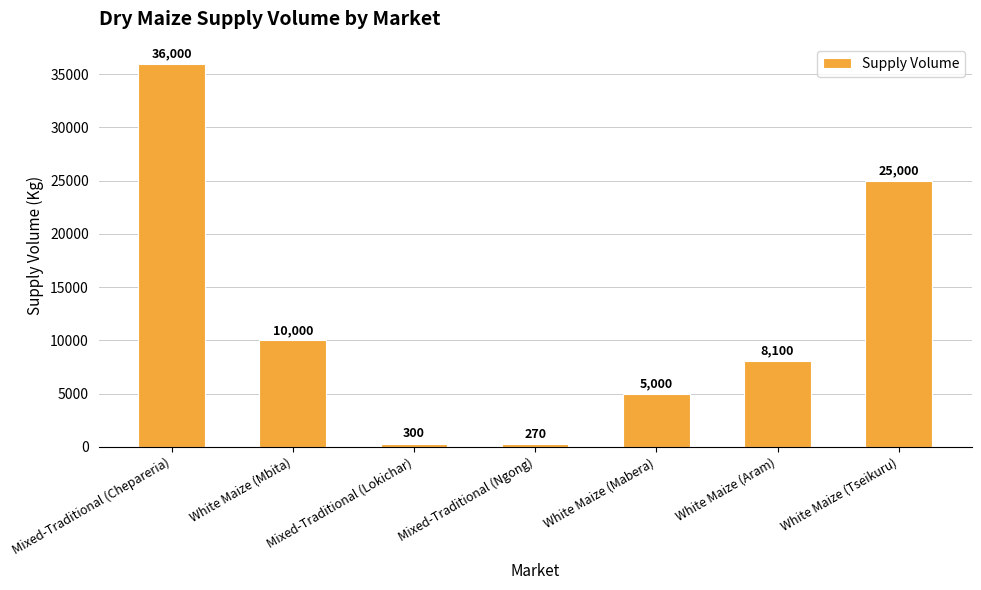

Rank the categories by value from highest to lowest.

Mixed-Traditional (Chepareria), White Maize (Tseikuru), White Maize (Mbita), White Maize (Aram), White Maize (Mabera), Mixed-Traditional (Lokichar), Mixed-Traditional (Ngong)